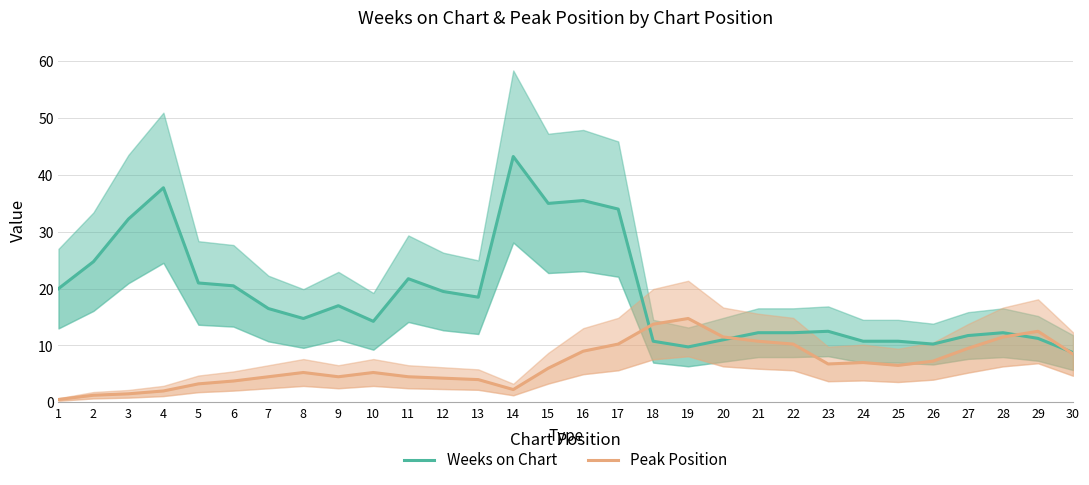

Count the number of data series in this chart.

2